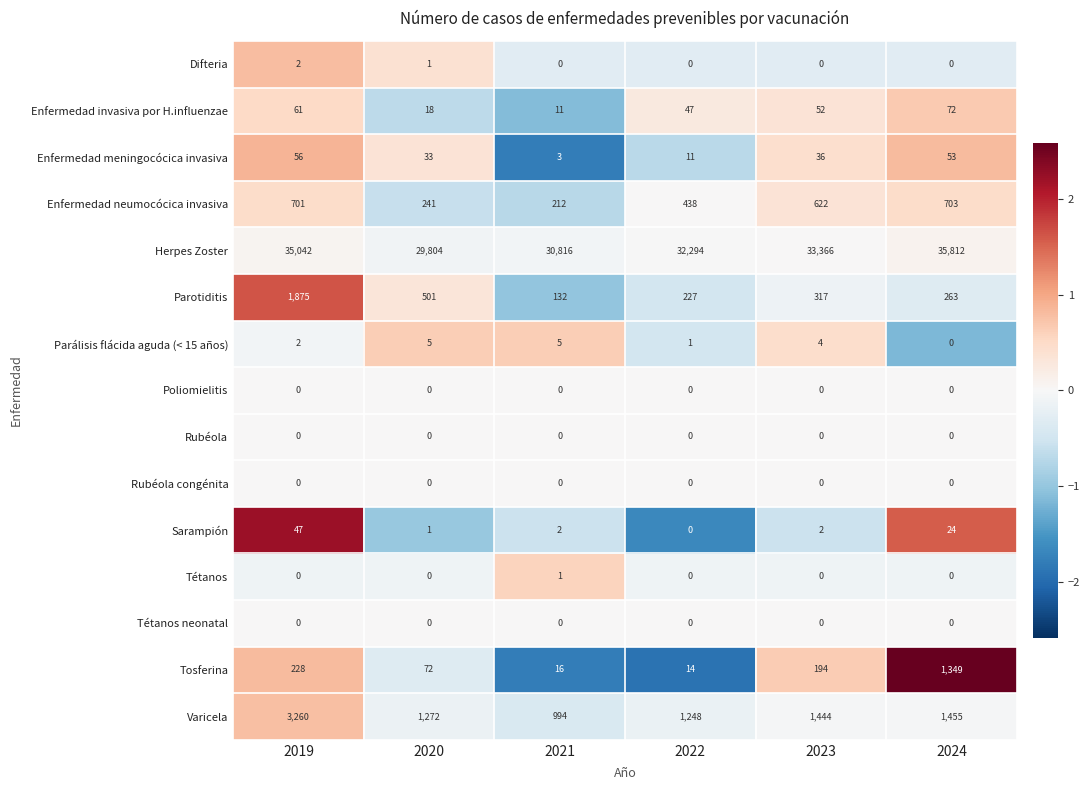

Is it true that Parotiditis equals 227 at 2022?

True